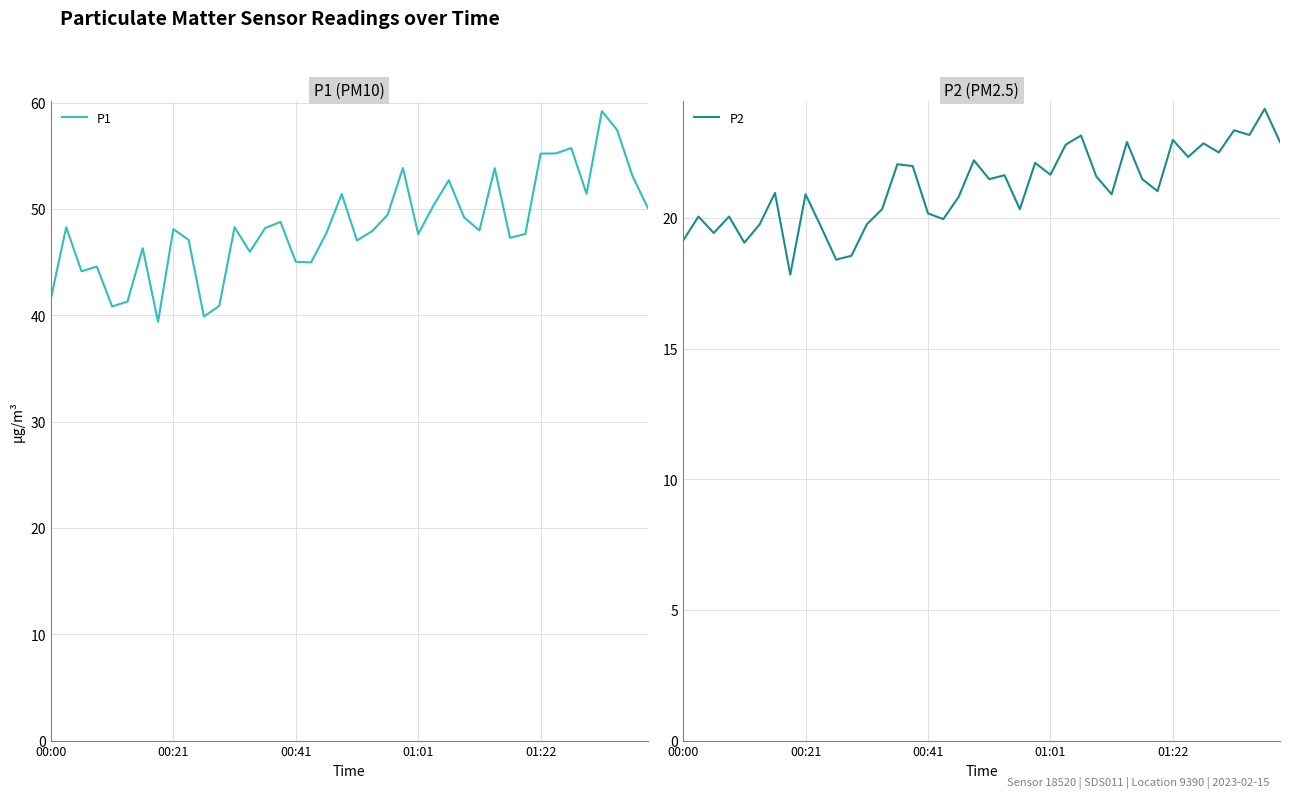

What is the highest value of the P2 series?

24.2